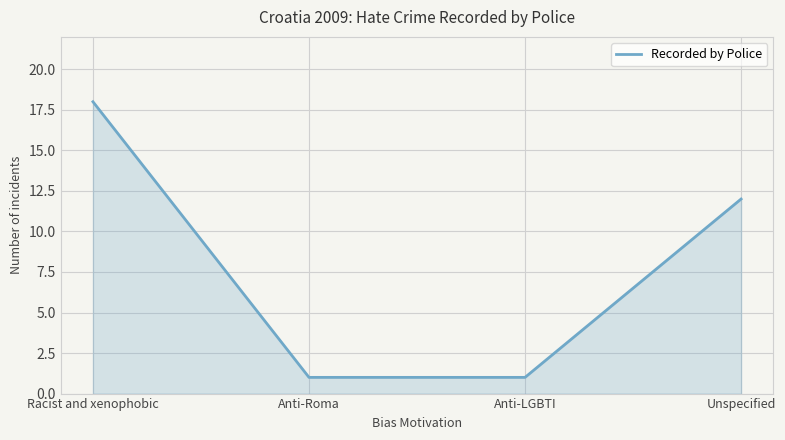

At which label is the value closest to 9?

Unspecified